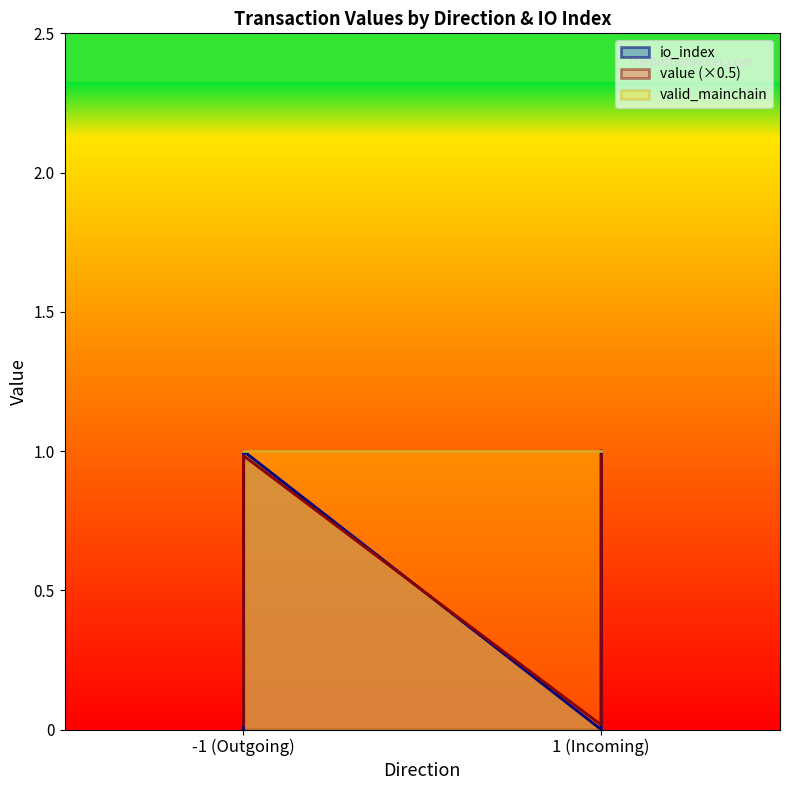

Is the value of io_index at -1 (Outgoing) greater than the value of value at 1 (Incoming)?

No